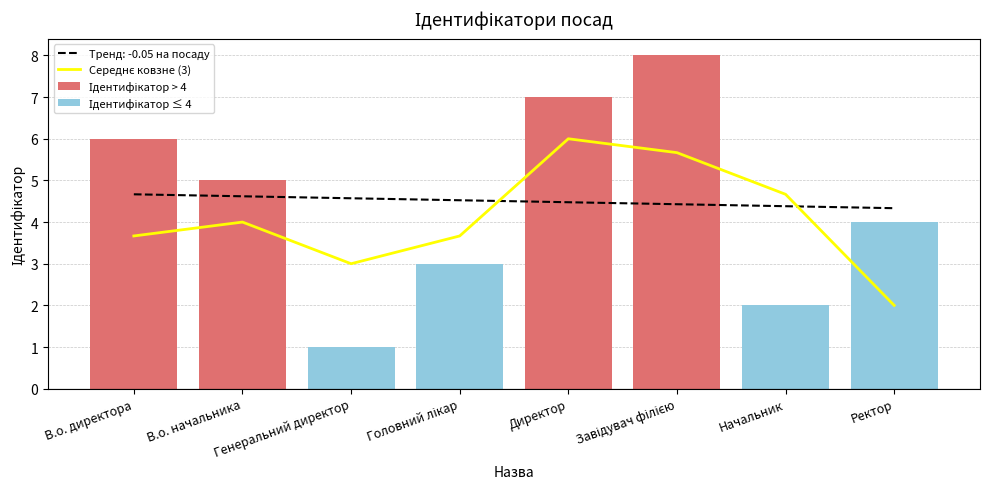

The Ідентифікатор > 4 series shows 2.6 at В.о. директора. True or false?

False